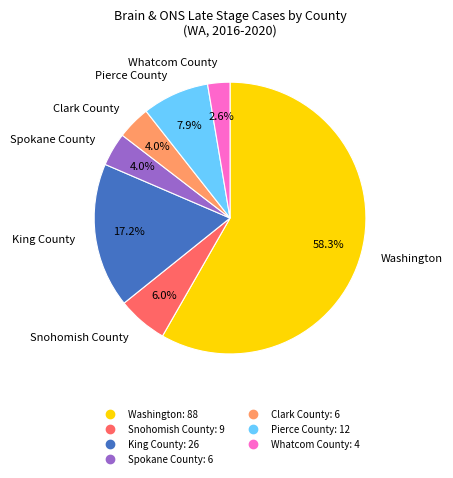

Which slice is the largest?

Washington